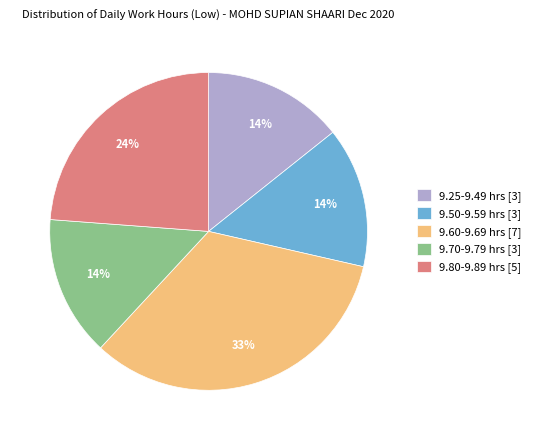

What is the largest slice in the pie chart?

9.60-9.69 hrs [7]